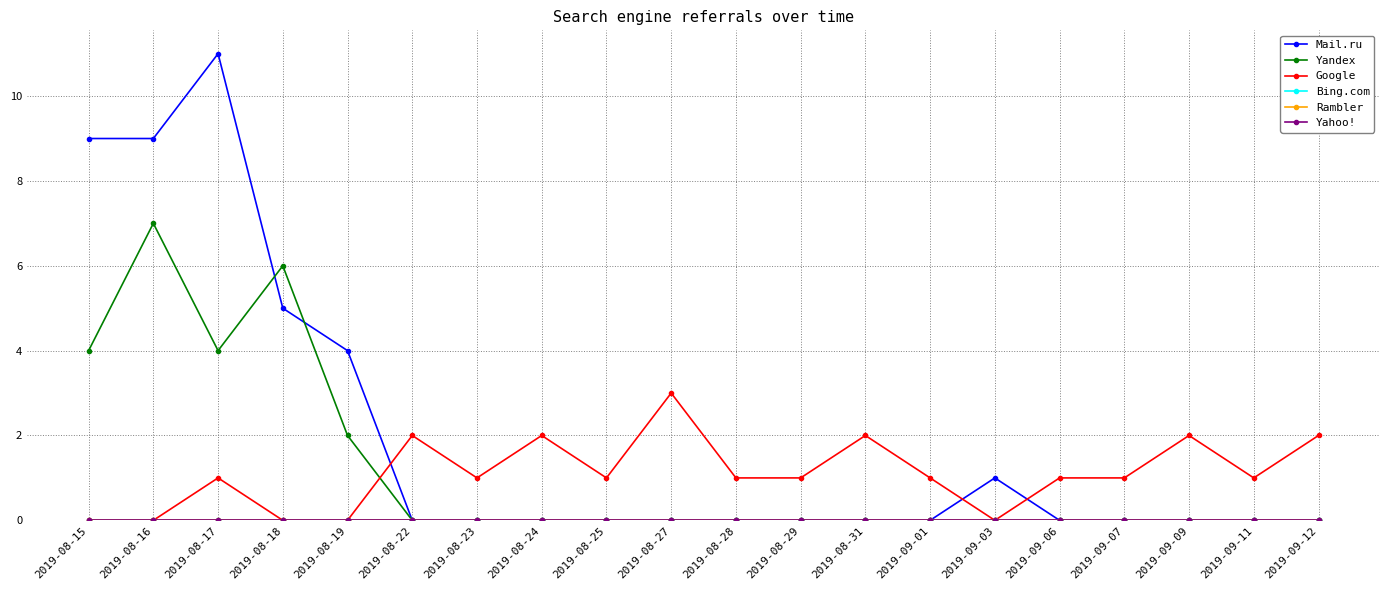

At which label is Google closest to 1?

2019-08-17